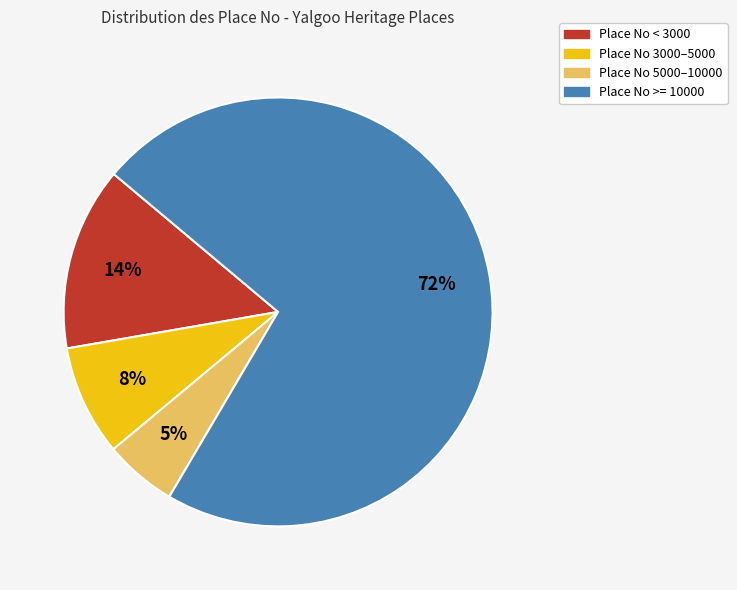

To the nearest percent, what is the average slice percentage?

25%